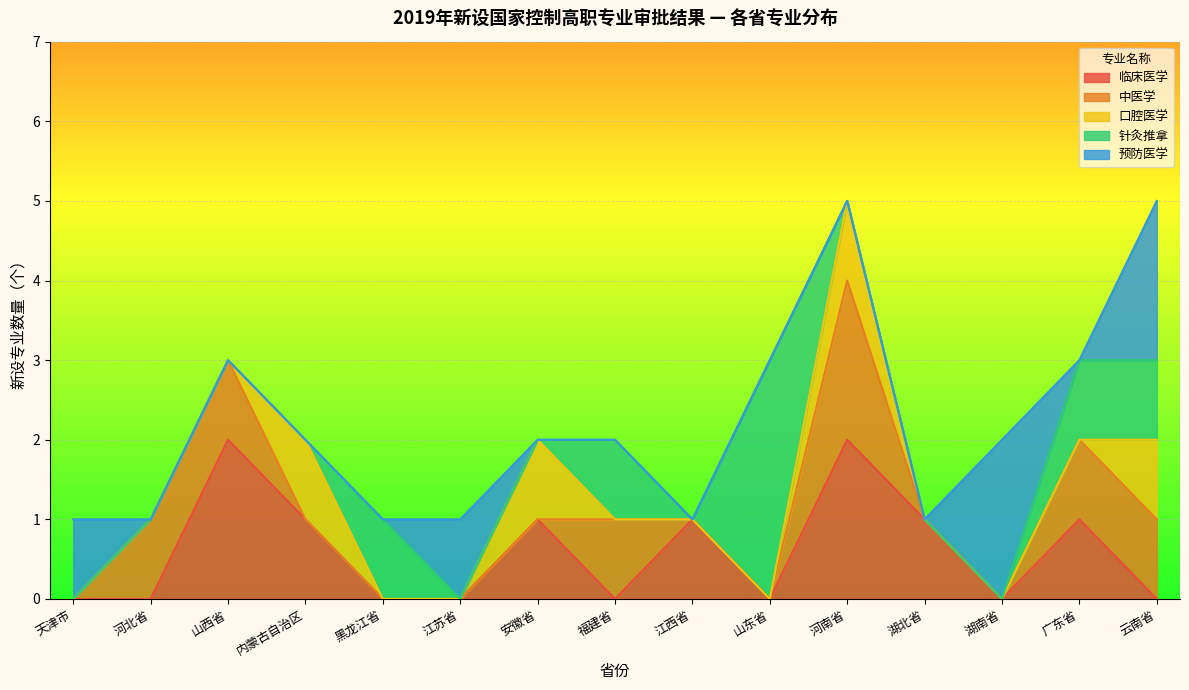

True or false: 中医学 and 口腔医学 cross at least once.

False